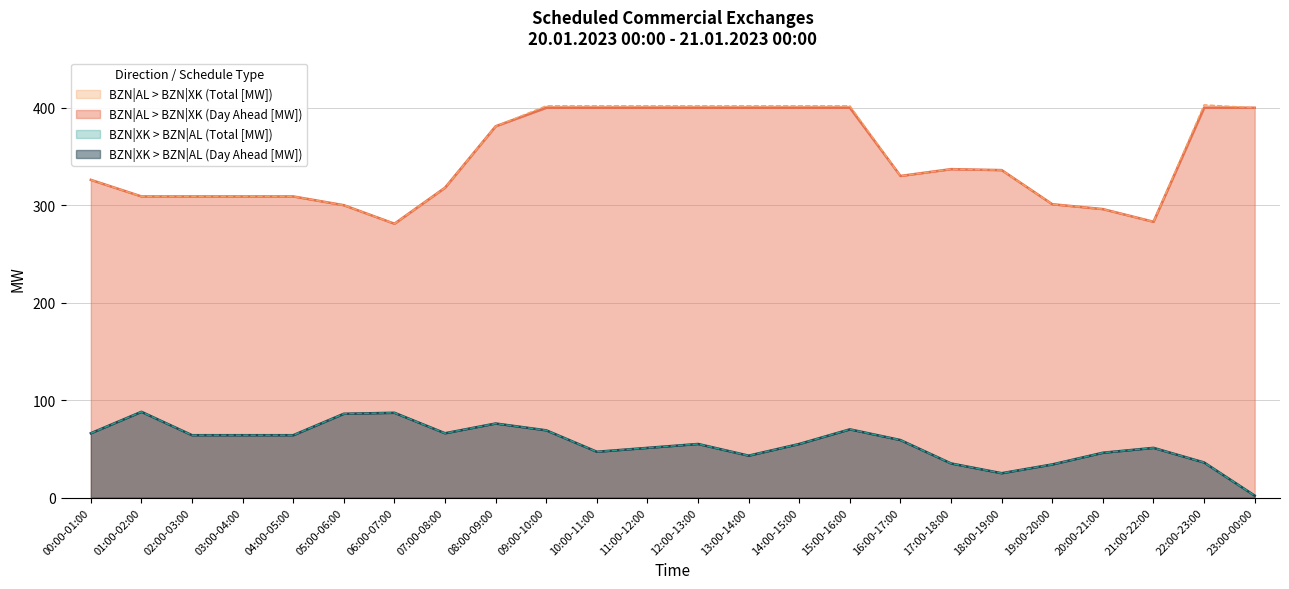

What is the sum of the BZN|AL > BZN|XK (Total [MW]) values at 07:00-08:00 and 10:00-11:00?

720